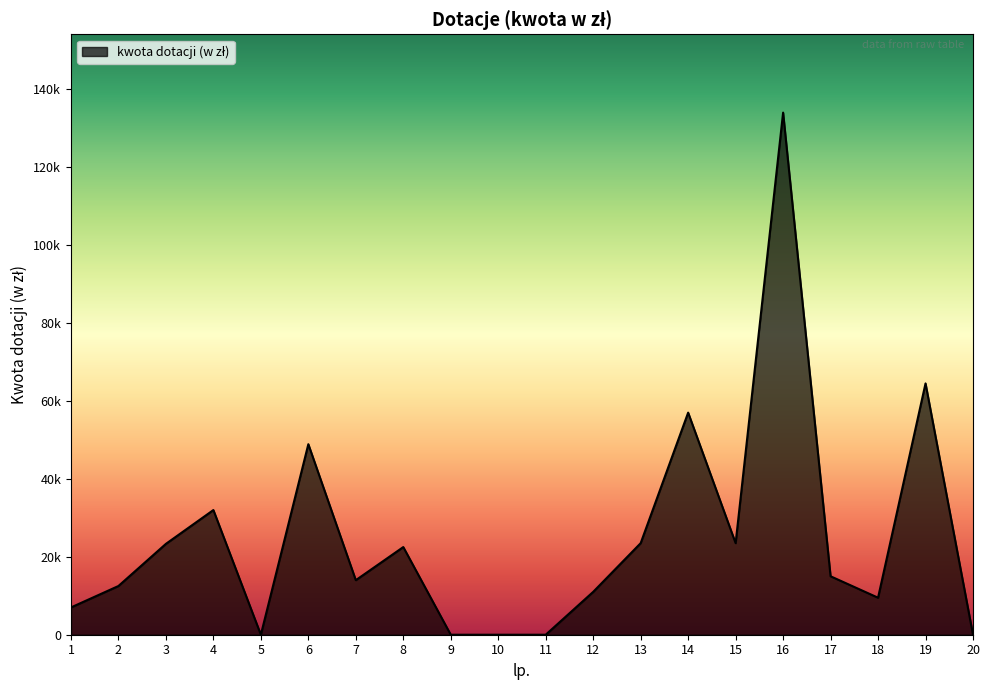

What is the value of the 7th point from the left?

14000